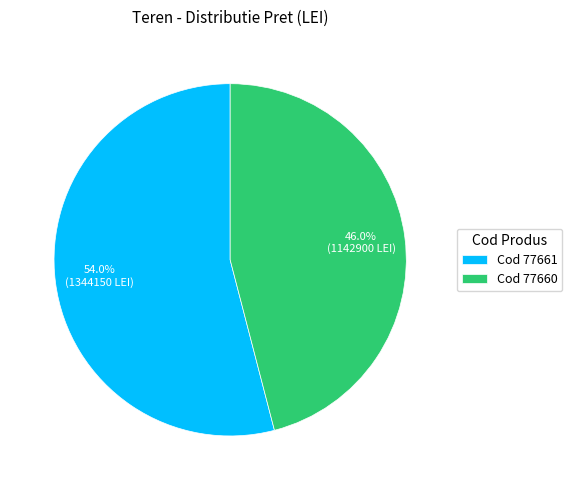

Is there a majority slice in this chart?

Yes